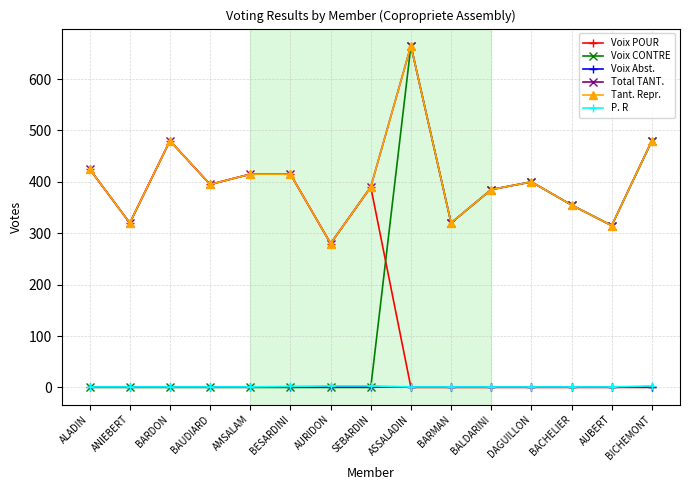

In Voix CONTRE, how many points are lower than both neighbors (excluding endpoints)?

2